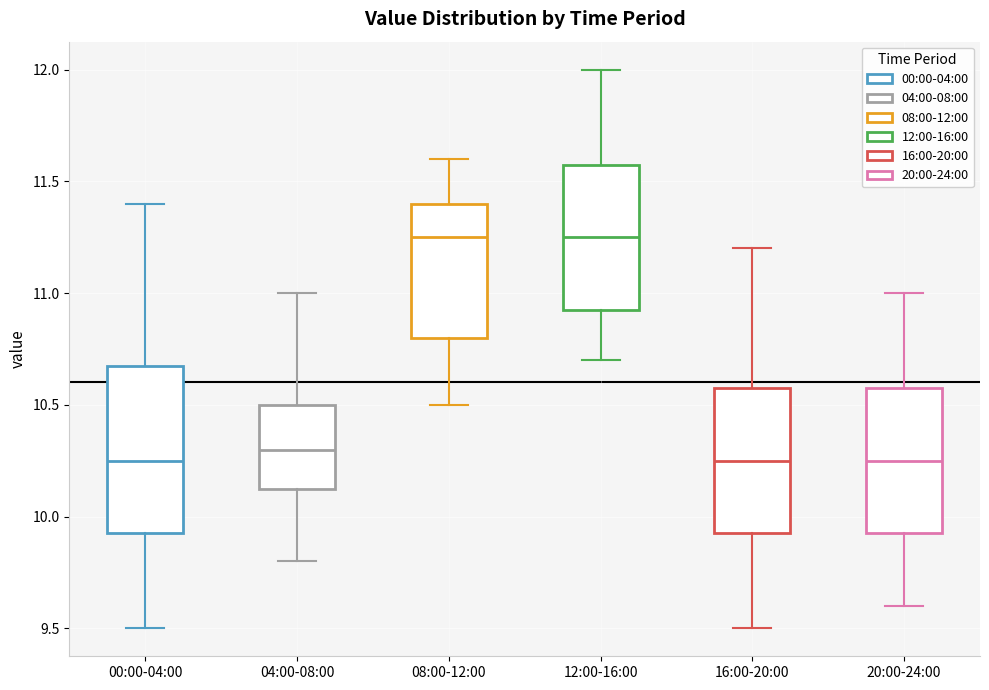

Reading left to right, transcribe this box plot: for each box, give where its median line is, the range the box spans, and where its two whiskers end, as read against the y-axis. The values are not printed on the chart, so give them approximately, as read against the axis.

00:00-04:00: median 10.25, box 9.95 to 10.70, whiskers 9.50 to 11.40
04:00-08:00: median 10.30, box 10.15 to 10.50, whiskers 9.80 to 11.00
08:00-12:00: median 11.25, box 10.80 to 11.40, whiskers 10.50 to 11.60
12:00-16:00: median 11.25, box 10.95 to 11.60, whiskers 10.70 to 12.00
16:00-20:00: median 10.25, box 9.95 to 10.60, whiskers 9.50 to 11.20
20:00-24:00: median 10.25, box 9.95 to 10.60, whiskers 9.60 to 11.00